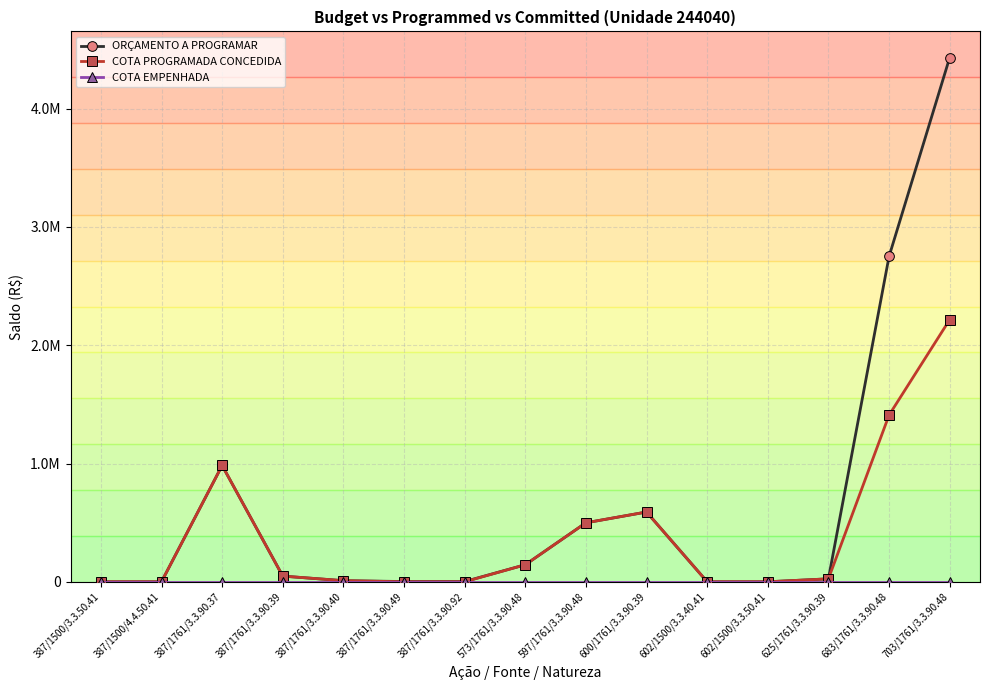

Reading left to right, transcribe all the data shown in this chart.

ORÇAMENTO A PROGRAMAR: 0.0	0.0	983398.8	48000.0	9385.3	2000.0	2000.0	144000.0	498750.0	590000.0	0.0	0.0	25000.0	2750910.0	4432220.0
COTA PROGRAMADA CONCEDIDA: 0.0	0.0	983398.8	48000.0	9385.3	0.0	0.0	144000.0	498750.0	590000.0	0.0	0.0	25000.0	1409300.0	2216110.0
COTA EMPENHADA: 0.0	0.0	0.0	0.0	0.0	0.0	0.0	0.0	0.0	0.0	0.0	0.0	0.0	0.0	0.0